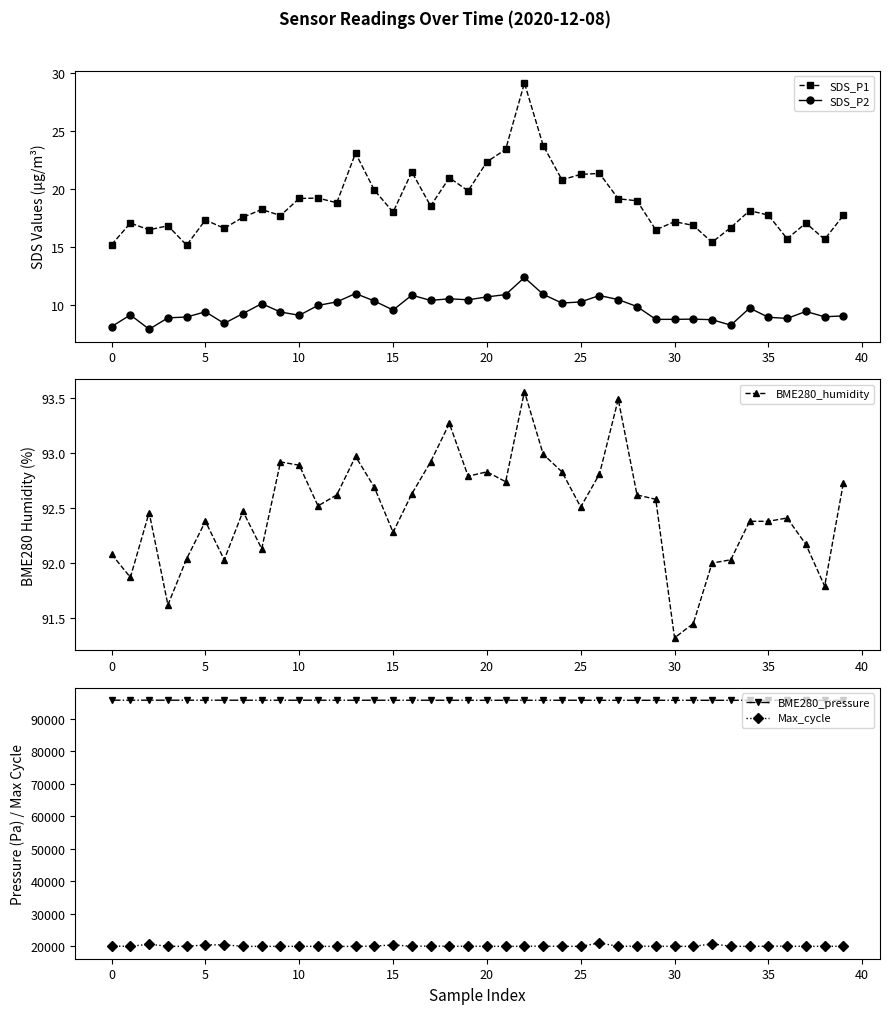

What is the approximate value of BME280_humidity at 32?

92.0